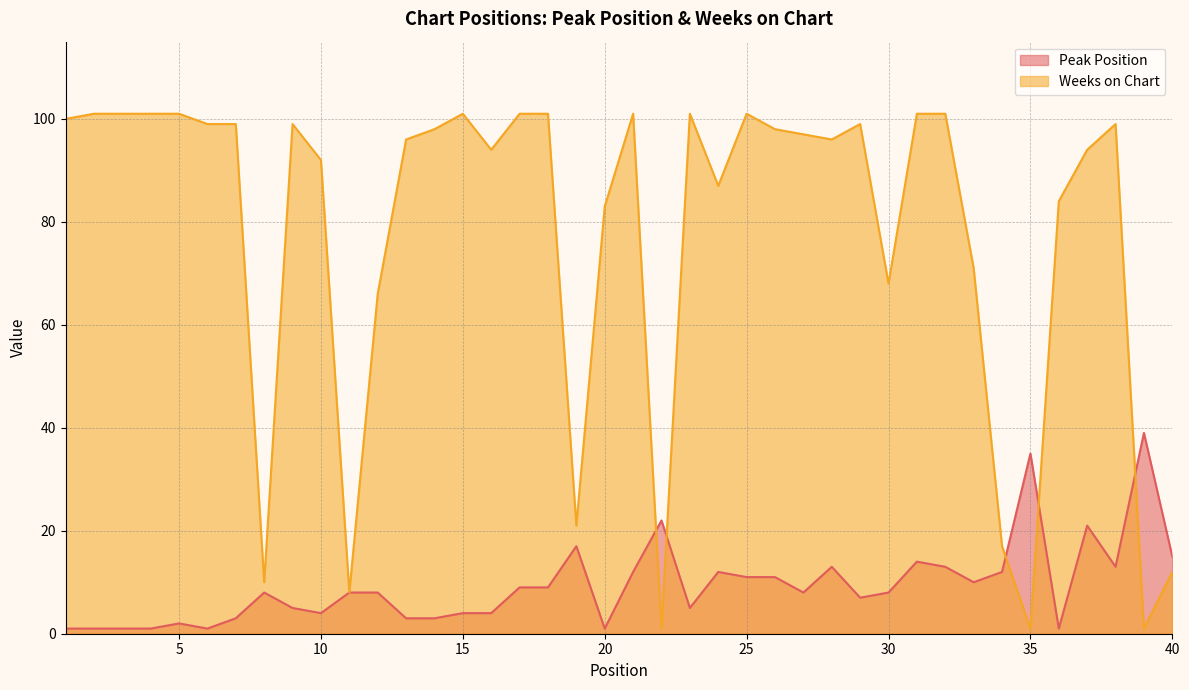

Reading left to right, extract all data points from this chart.

Peak Position: 1	1	1	1	2	1	3	8	5	4	8	8	3	3	4	4	9	9	17	1	12	22	5	12	11	11	8	13	7	8	14	13	10	12	35	1	21	13	39	15
Weeks on Chart: 100	101	101	101	101	99	99	10	99	92	8	66	96	98	101	94	101	101	21	83	101	1	101	87	101	98	97	96	99	68	101	101	71	17	1	84	94	99	1	12